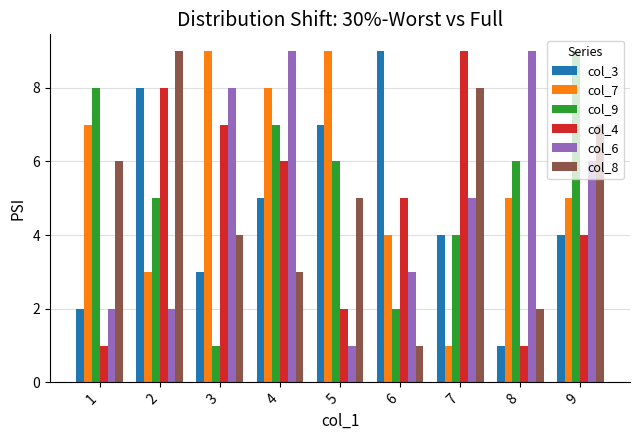

Where does the col_3 series first go above 4?

2